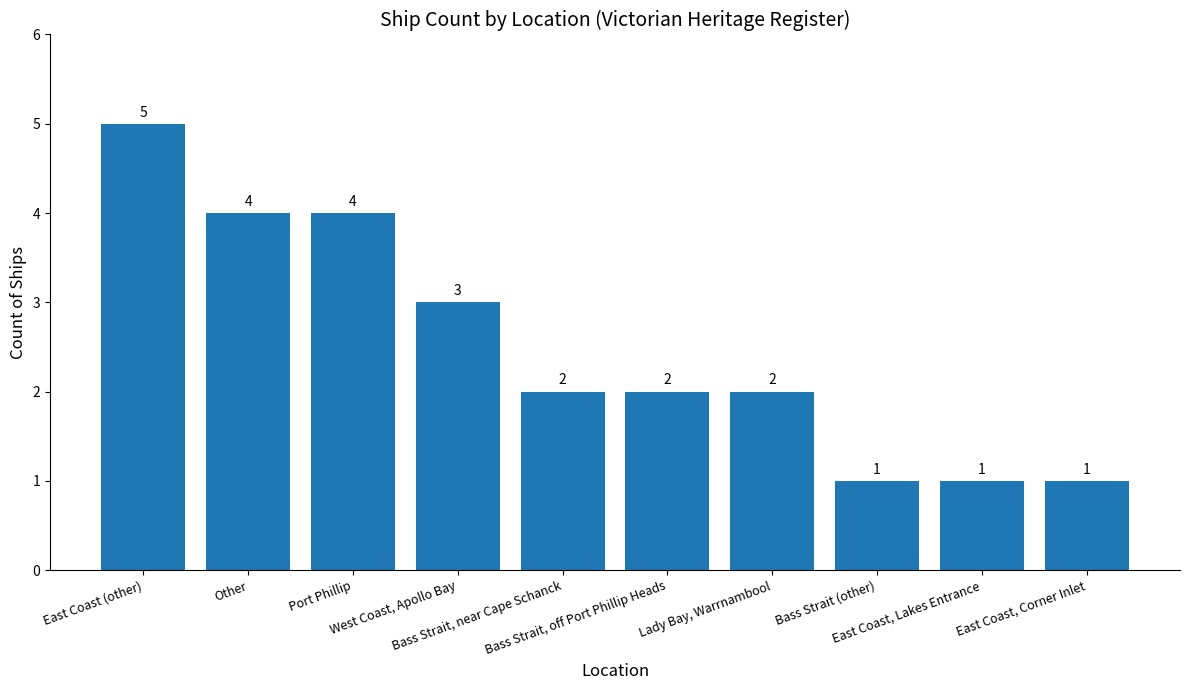

How many data points are less than 2?

3